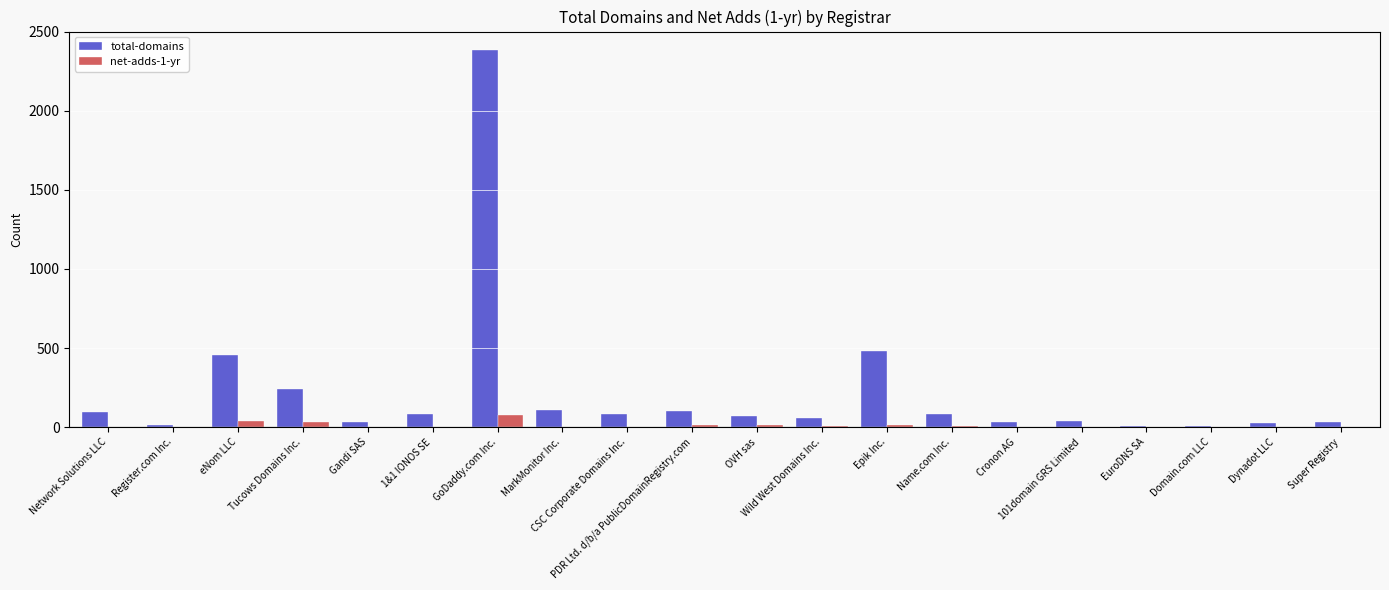

What is the sum of all total-domains values?

4450